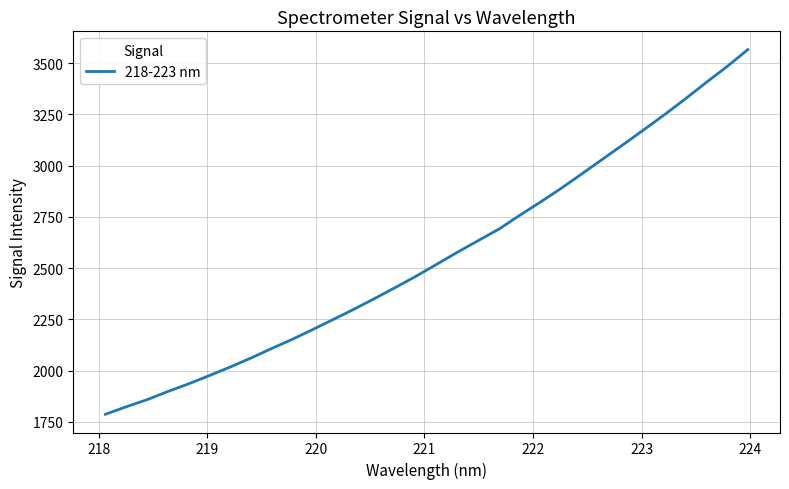

What is the smallest value displayed?

1786.8